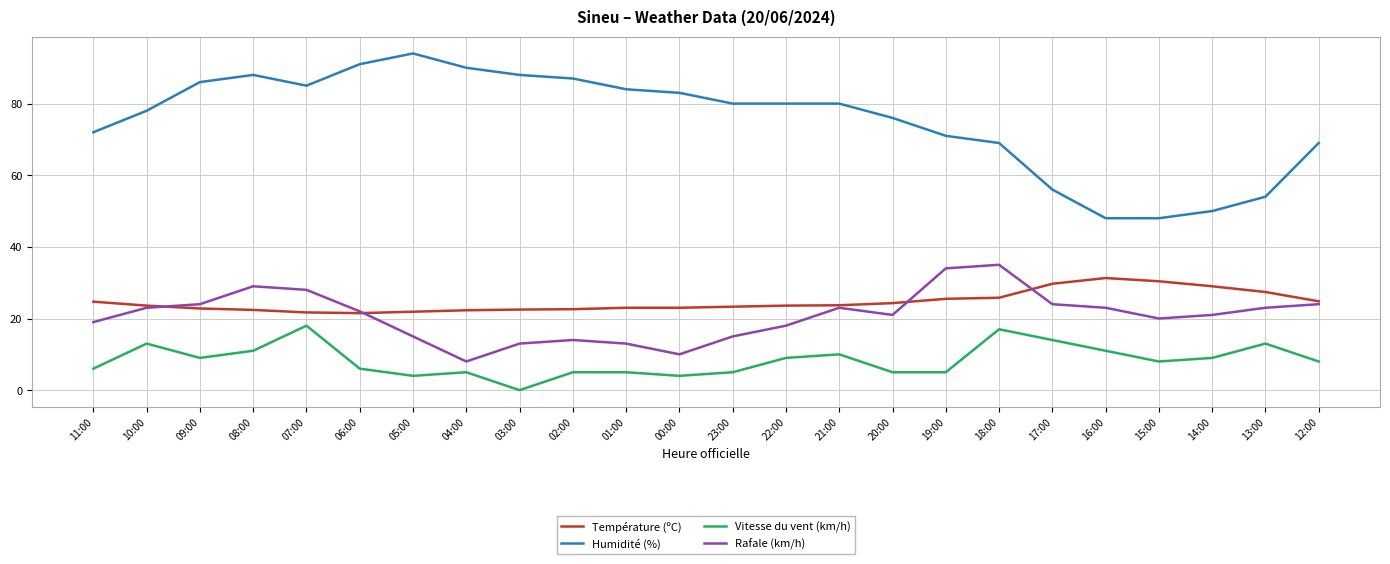

What is the difference between the maximum and second lowest values in the Rafale (km/h) series?

25.0